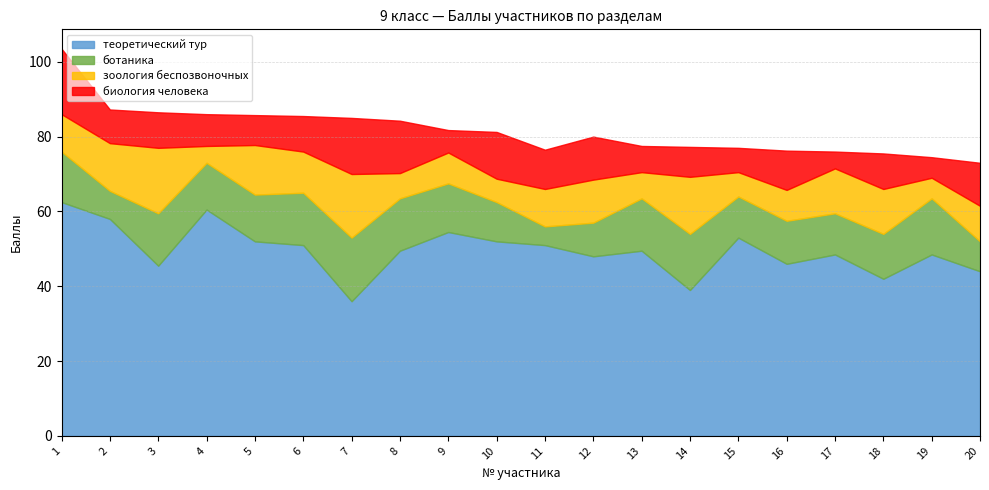

What is the sum of all биология человека values?

194.5